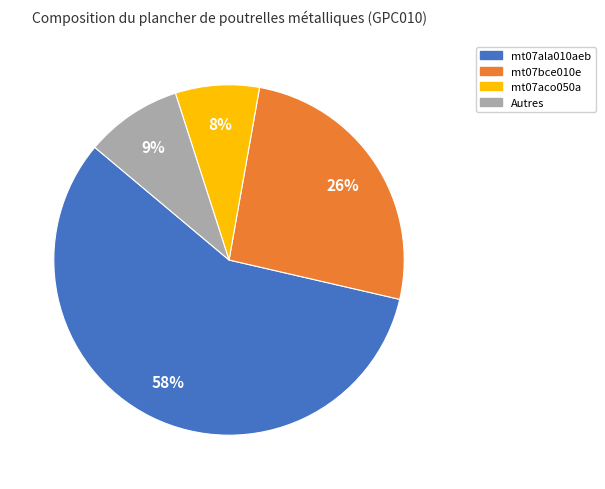

Is there a majority slice in this chart?

Yes